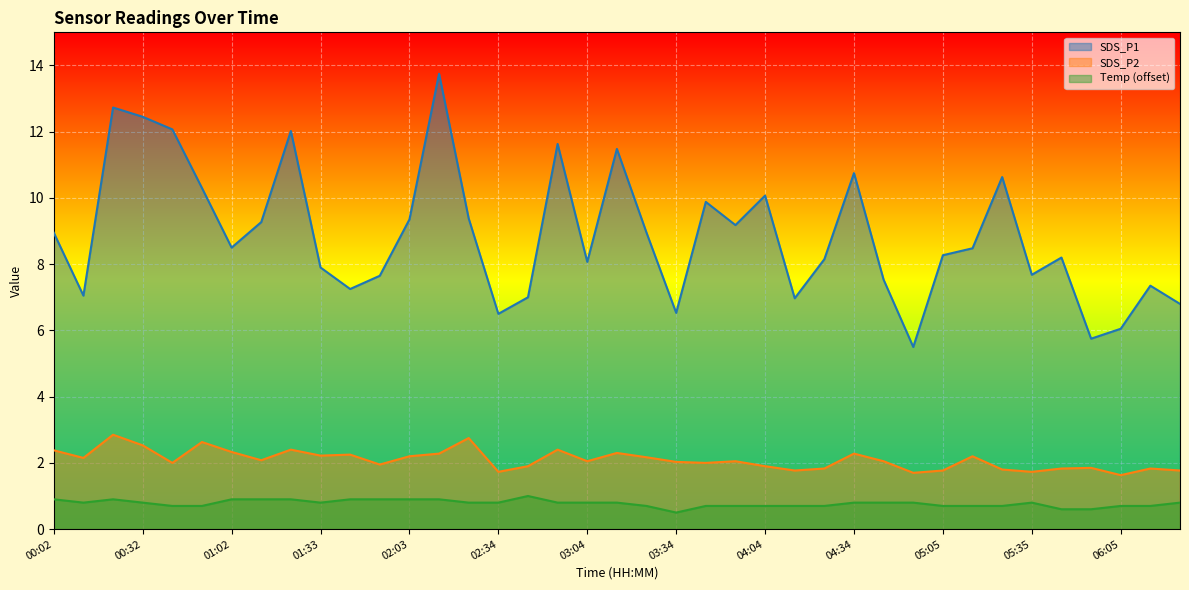

At how many categories does at least one series exceed 2?

39